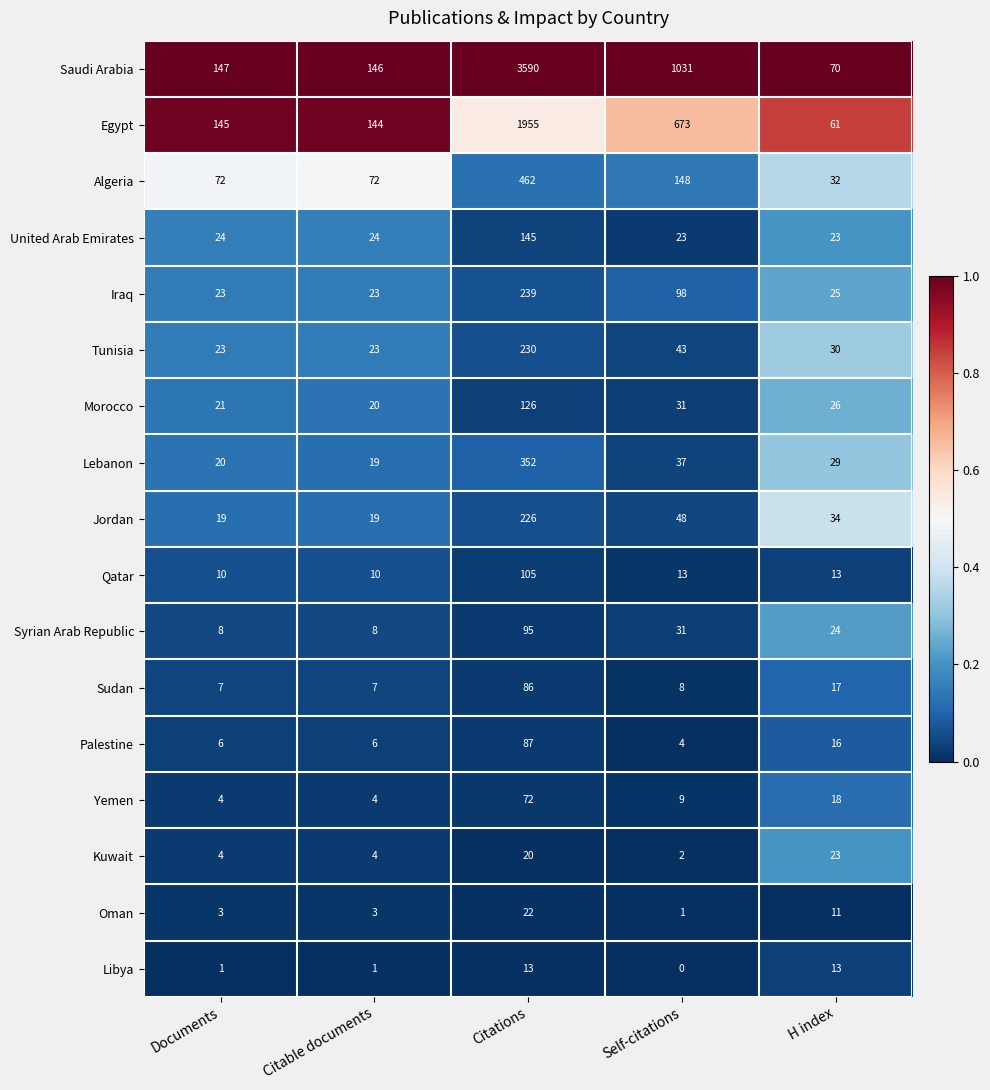

Which series has the largest total across all categories?

Saudi Arabia